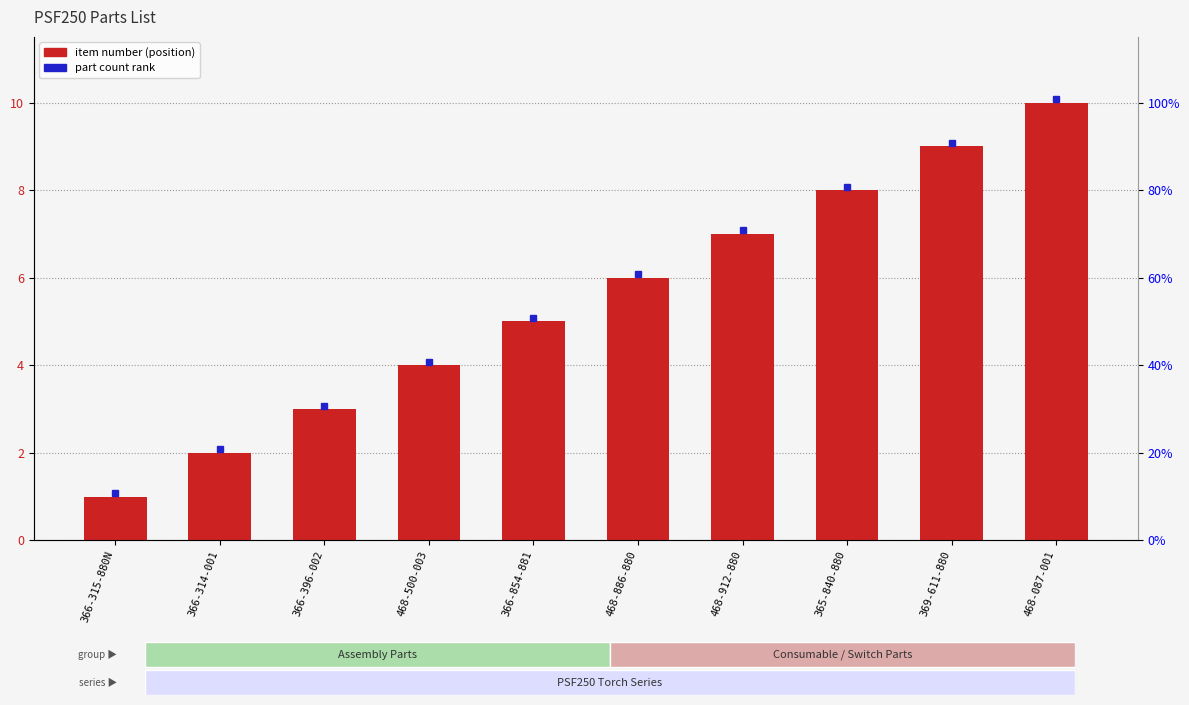

List the labels in order of value, largest first.

468-087-001, 369-611-880, 365-840-880, 468-912-880, 468-886-880, 366-854-881, 468-500-003, 366-396-002, 366-314-001, 366-315-880N